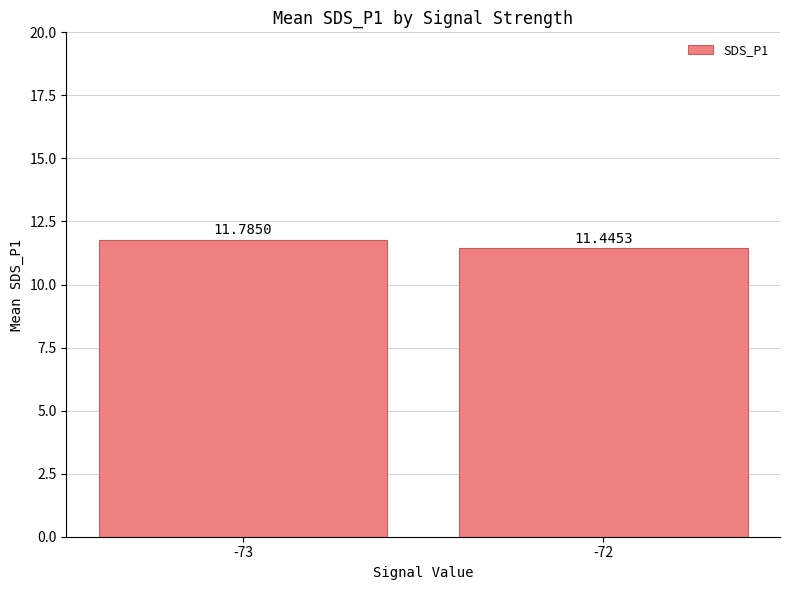

The value at -72 is 2.7. True or false?

False